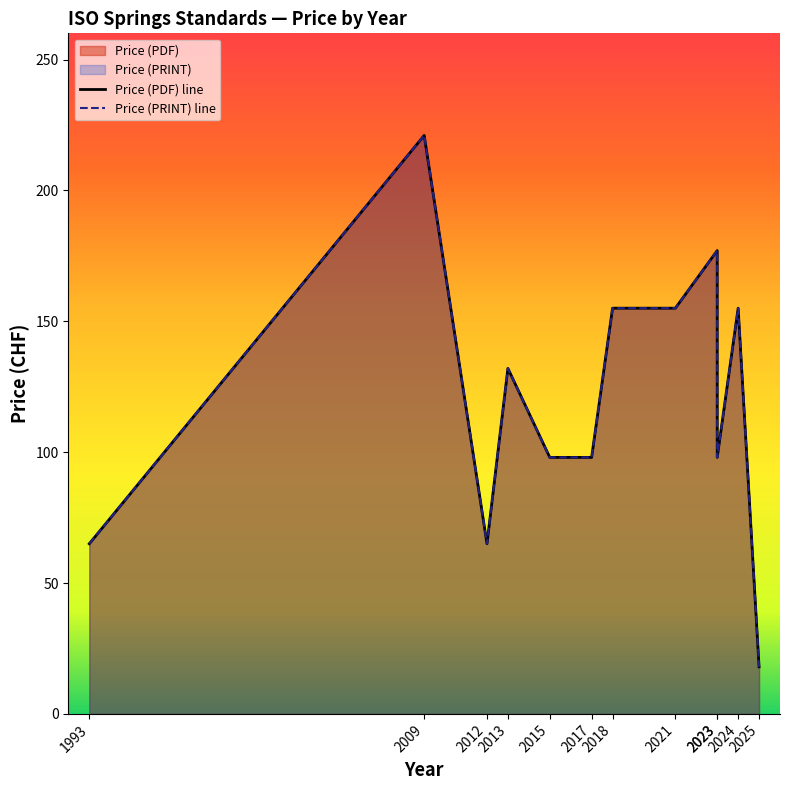

True or false: Price (PDF) has more than 2 interior local peaks.

True